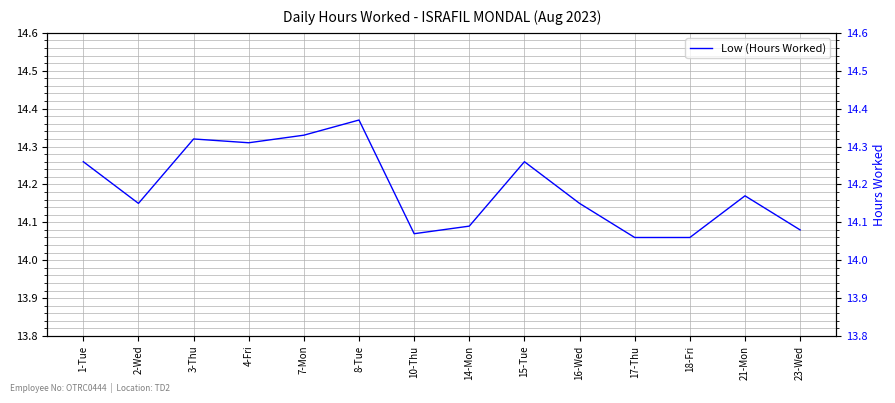

Which has a higher value, 14-Mon or 21-Mon?

21-Mon